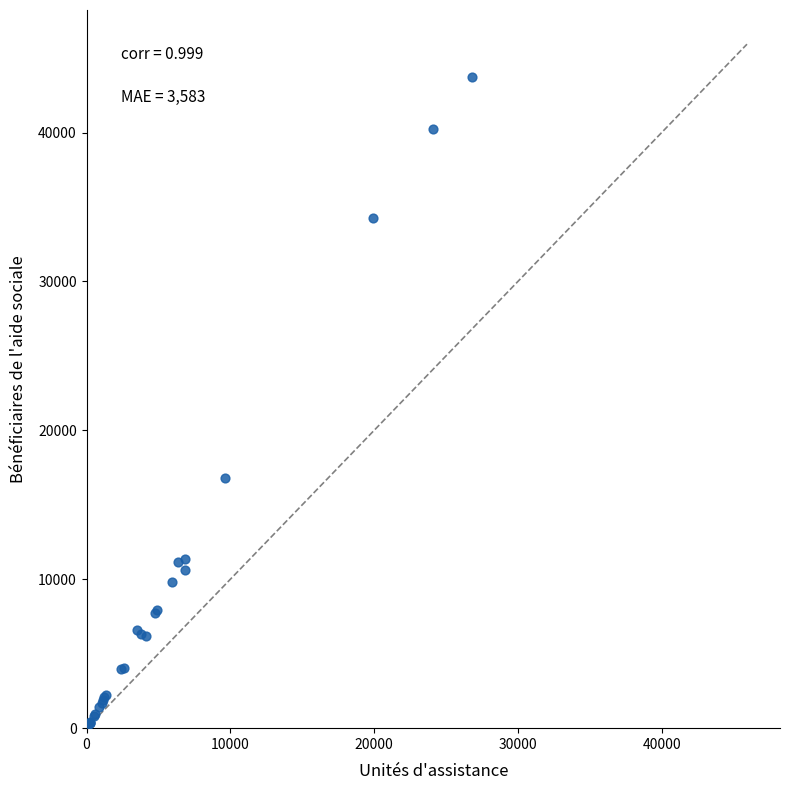

What Y value in the scatter plot is closest to 21963?

16832